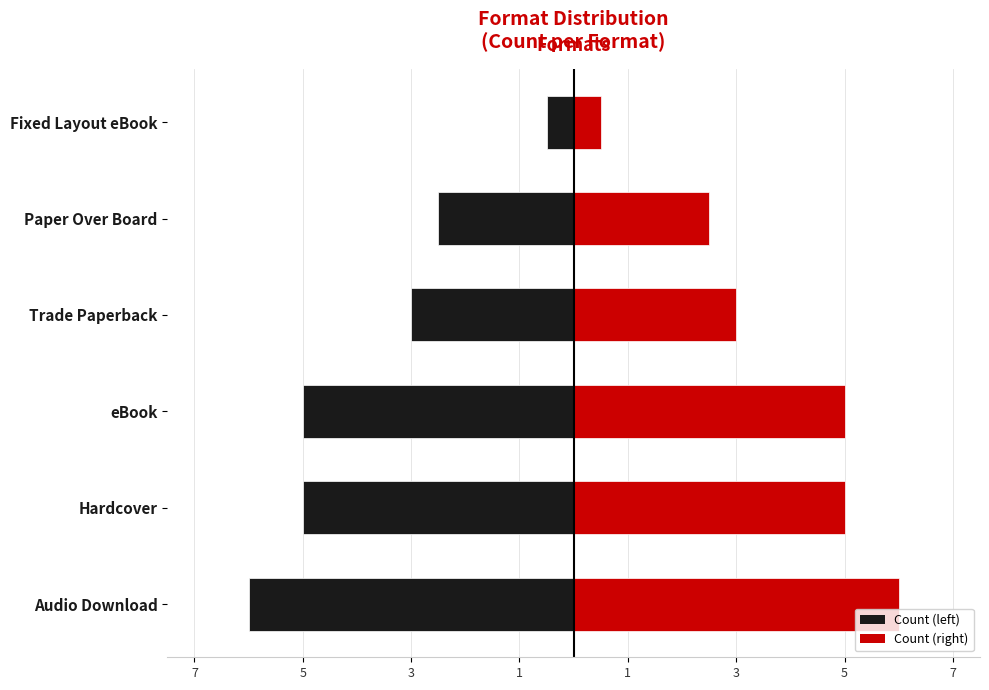

Count the number of categories in the chart.

6